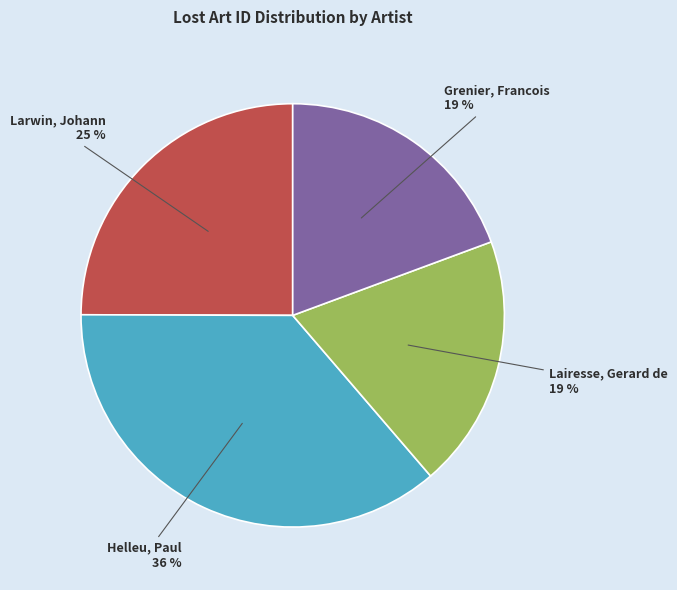

Is there any slice that represents more than half of the pie?

No